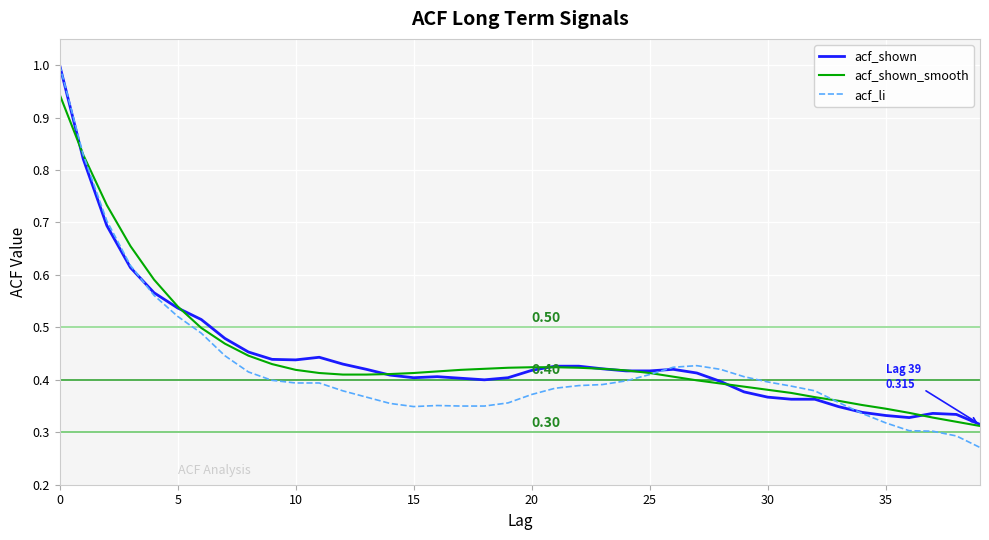

Which series has the largest range (max minus min)?

acf_li